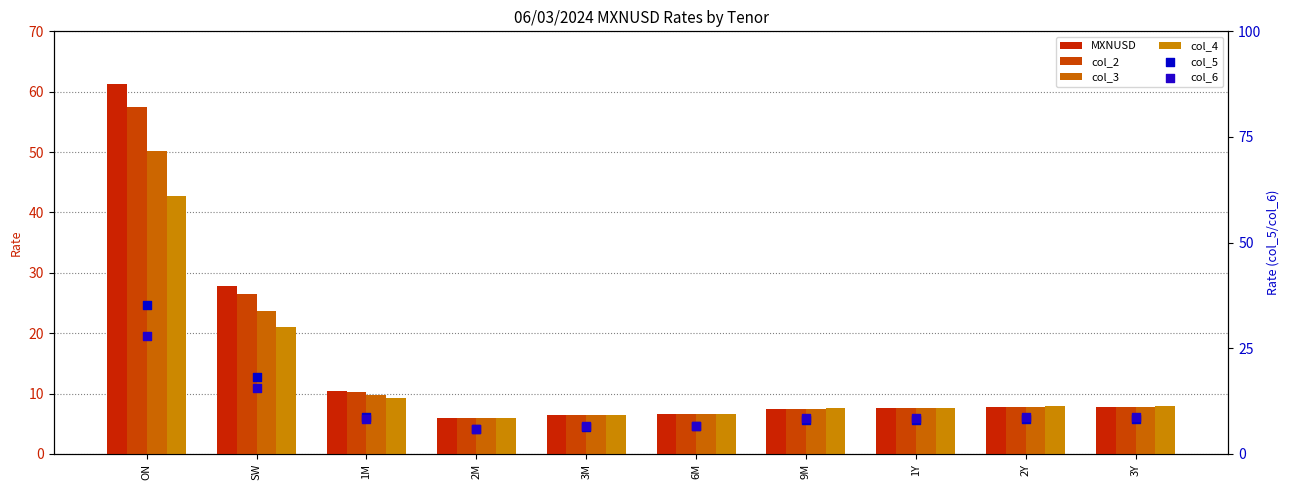

Which series has the largest total across all categories?

MXNUSD